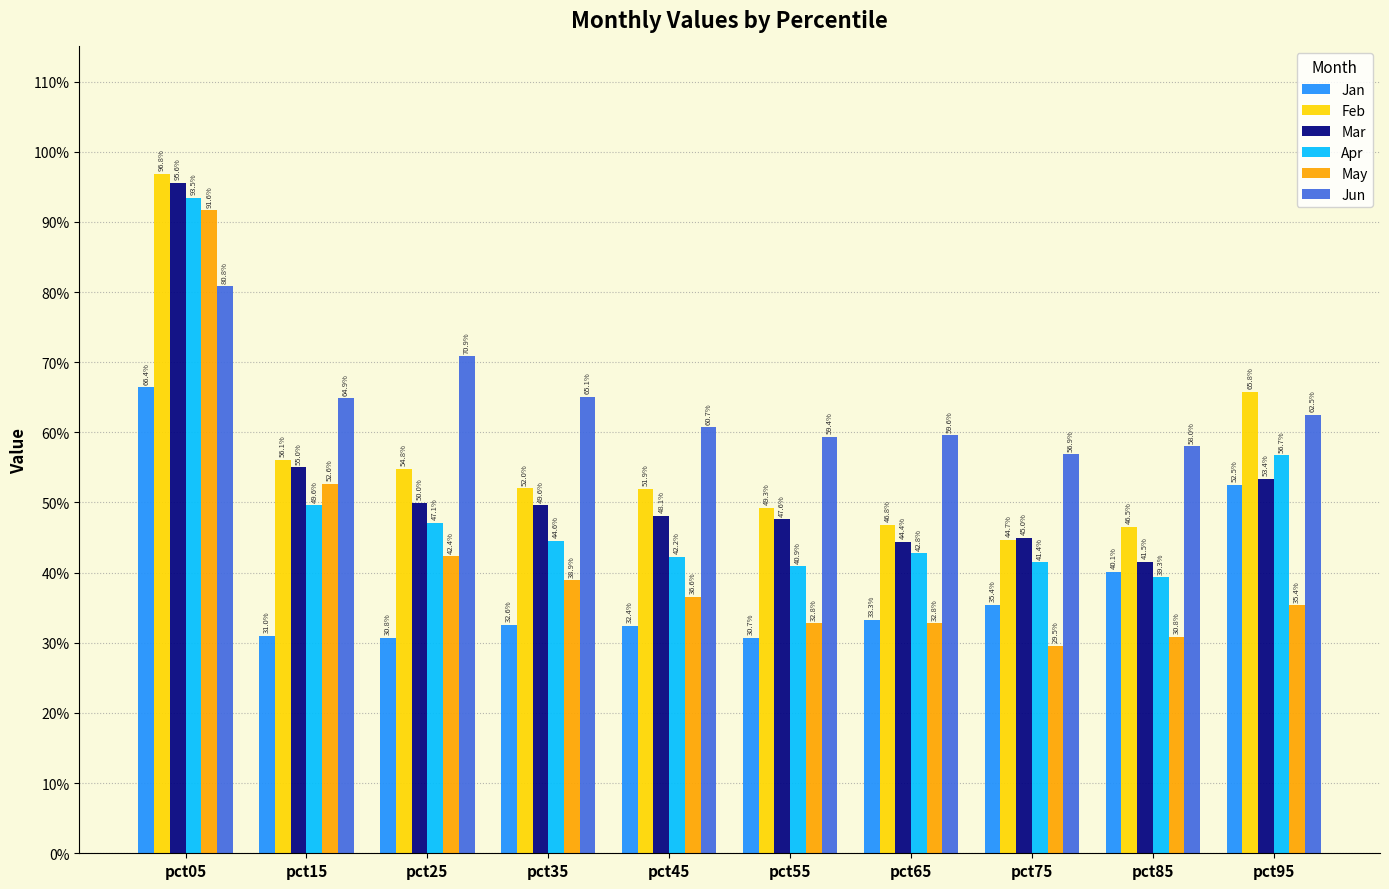

Are the bars horizontal?

No